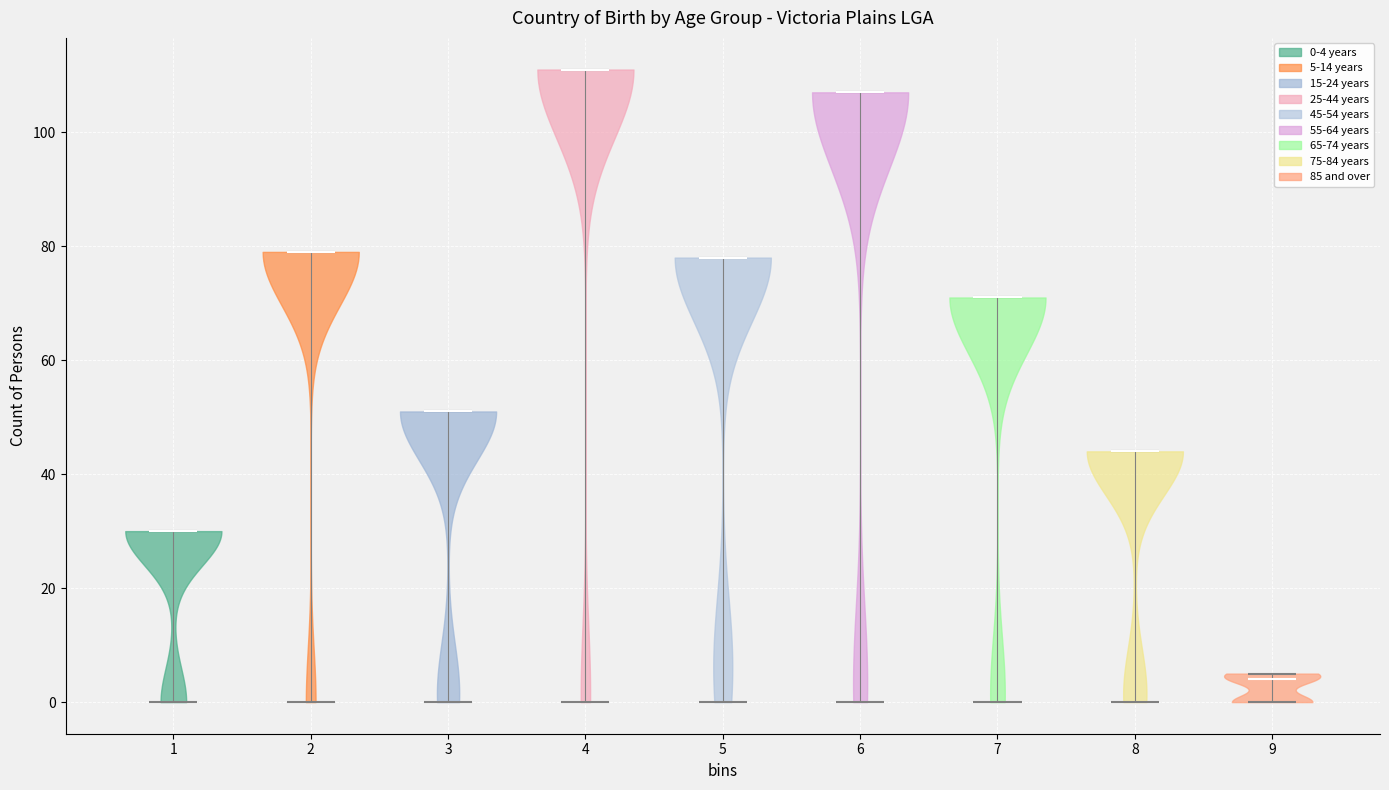

Where does the median line of the violin at x = 8 sit on the y-axis? The values are not printed on the chart, so give them approximately, as read against the axis.

44